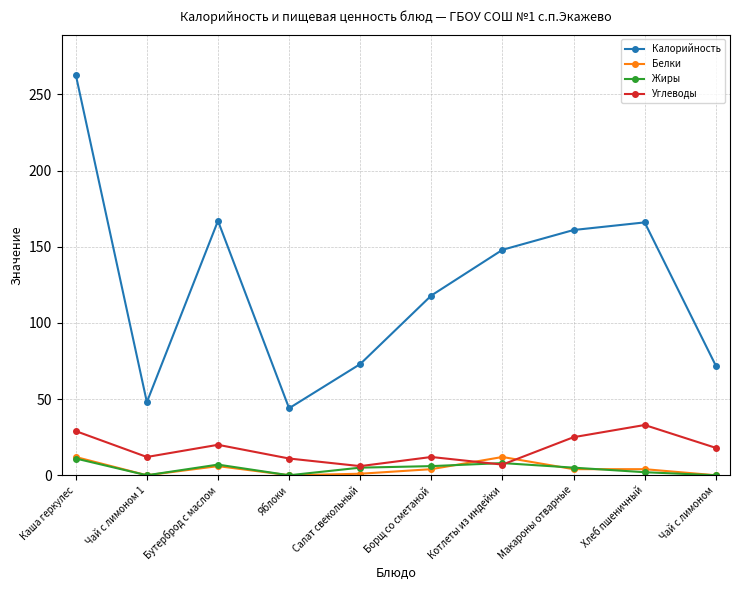

True or false: Белки has a value of 4 at Борщ со сметаной.

True